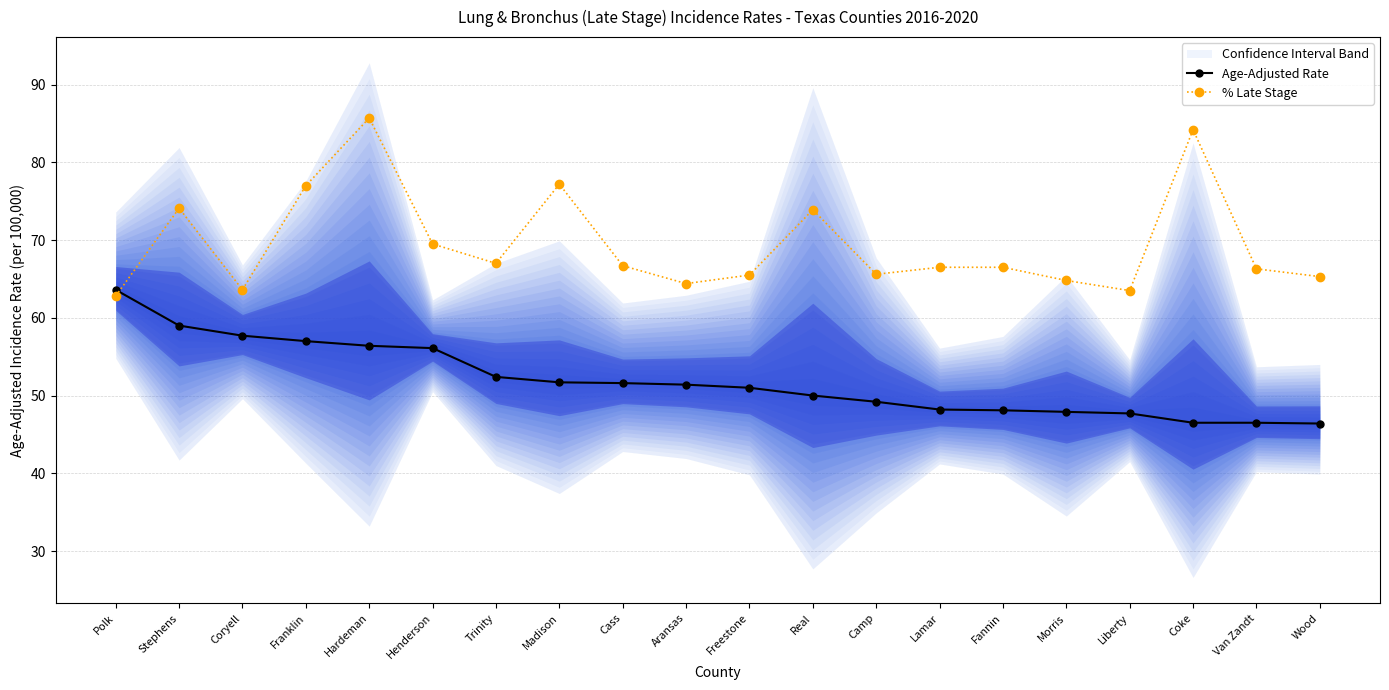

Reading right to left, what are all the values shown in this chart?

Age-Adjusted Rate: Wood=46.4	Van Zandt=46.5	Coke=46.5	Liberty=47.7	Morris=47.9	Fannin=48.1	Lamar=48.2	Camp=49.2	Real=50.0	Freestone=51.0	Aransas=51.4	Cass=51.6	Madison=51.7	Trinity=52.4	Henderson=56.1	Hardeman=56.4	Franklin=57.0	Coryell=57.7	Stephens=59.0	Polk=63.6
% Late Stage: Wood=65.3	Van Zandt=66.3	Coke=84.2	Liberty=63.5	Morris=64.8	Fannin=66.5	Lamar=66.5	Camp=65.6	Real=73.9	Freestone=65.5	Aransas=64.4	Cass=66.7	Madison=77.2	Trinity=67.0	Henderson=69.5	Hardeman=85.7	Franklin=77.0	Coryell=63.6	Stephens=74.1	Polk=62.8